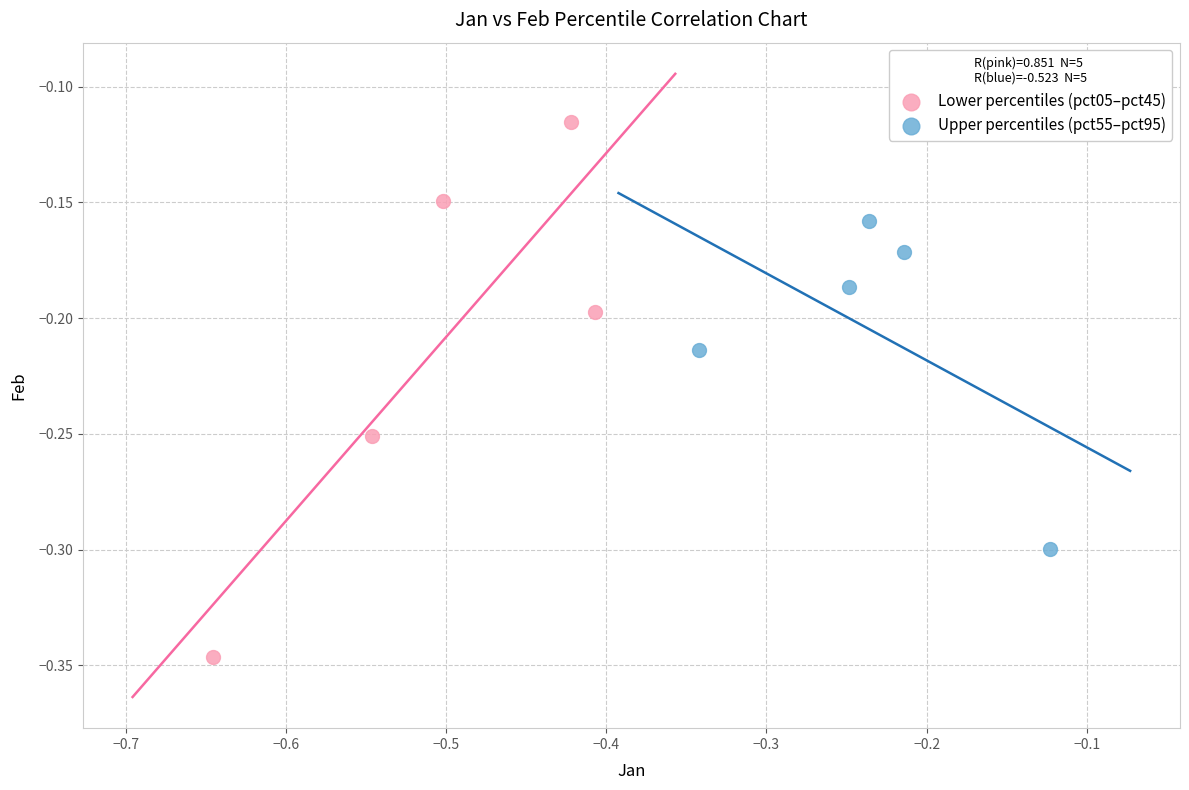

What are all the series names shown in the legend?

Lower percentiles (pct05–pct45), Upper percentiles (pct55–pct95)